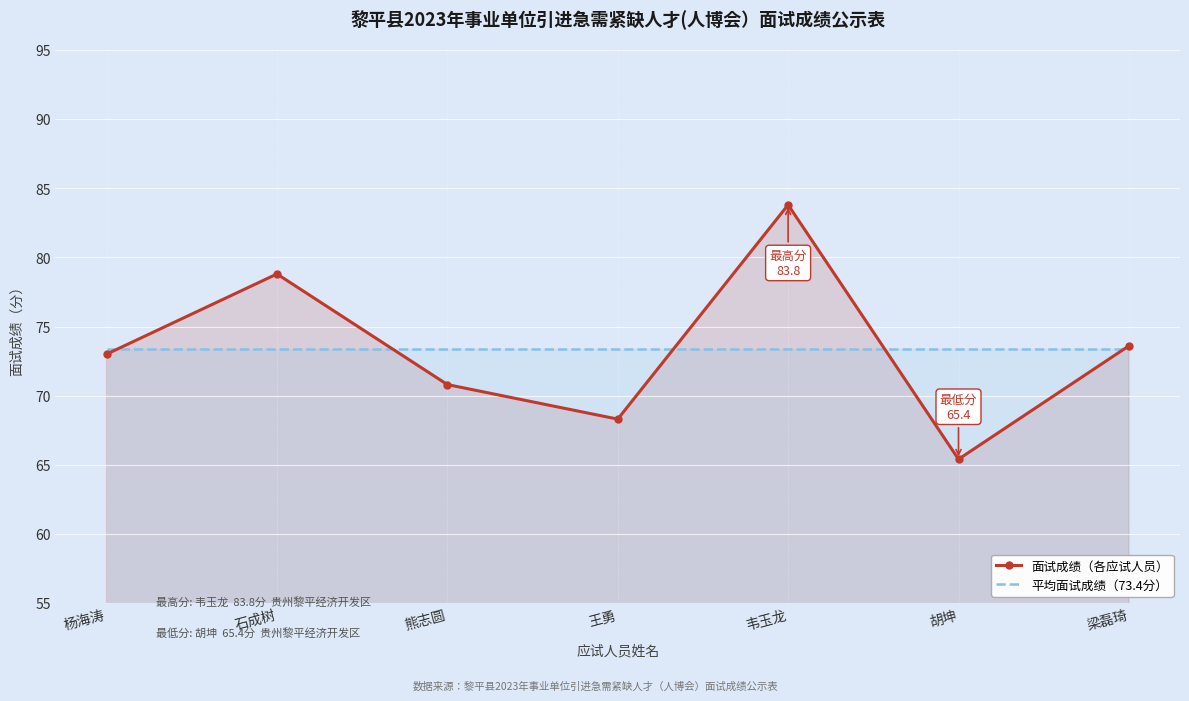

Which series has the largest total across all categories?

面试成绩（各应试人员）